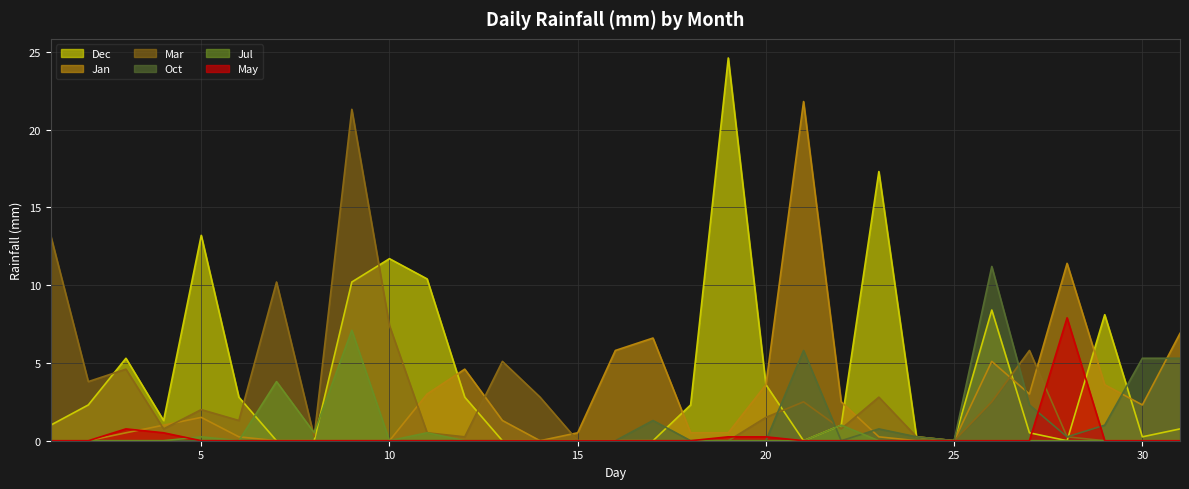

What is the value of the Jan point at the 17th from the left?

6.6